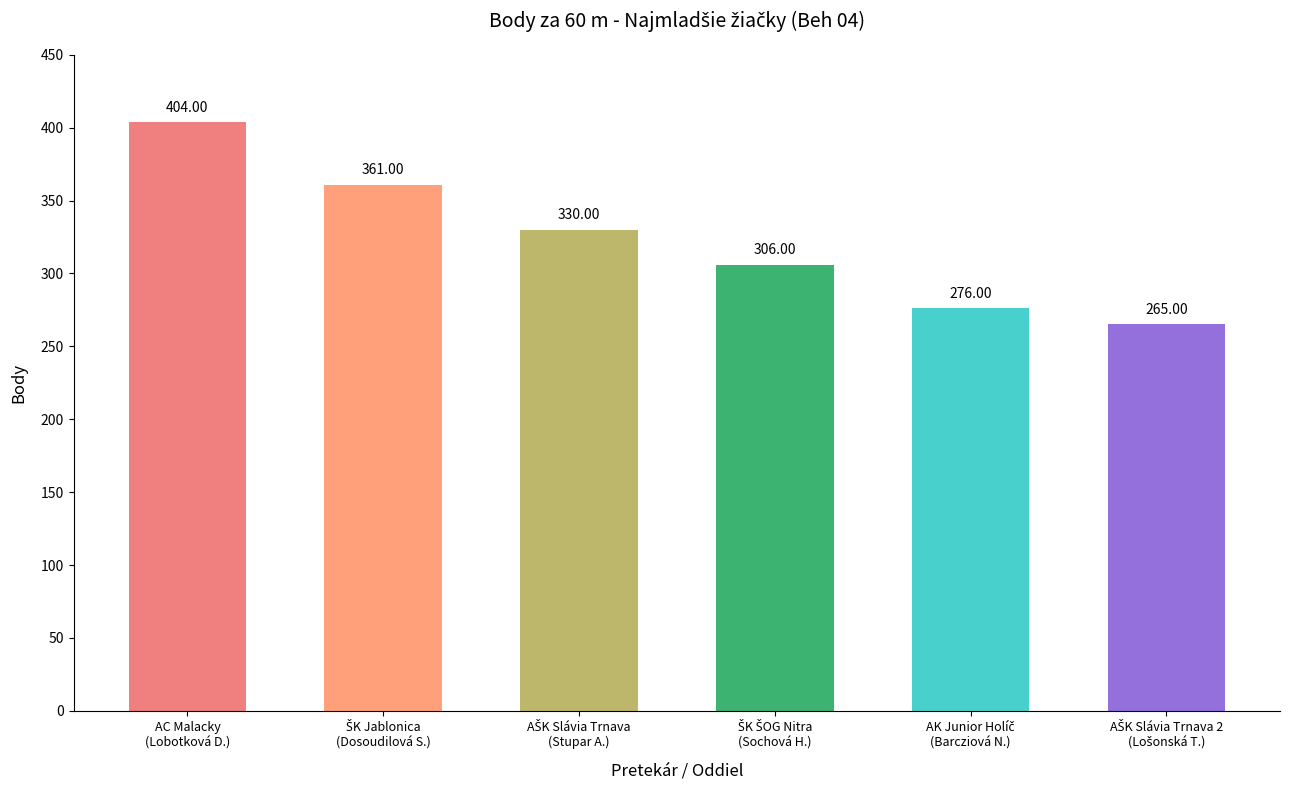

What is the sum of all values?

1942